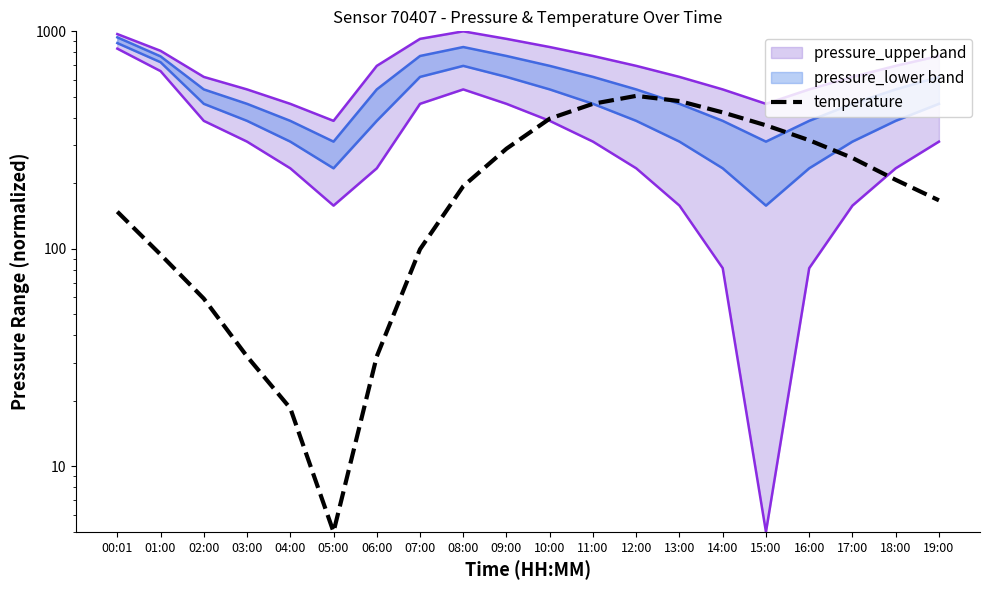

List the labels in order of value, smallest first.

05:00, 04:00, 03:00, 06:00, 02:00, 01:00, 07:00, 00:01, 19:00, 08:00, 18:00, 17:00, 09:00, 16:00, 15:00, 10:00, 14:00, 11:00, 13:00, 12:00